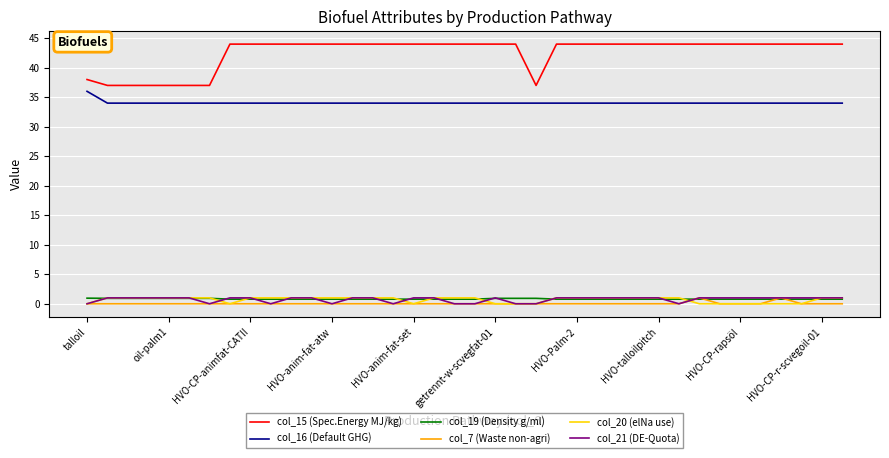

Which series has the largest range (max minus min)?

col_15 (Spec.Energy MJ/kg)